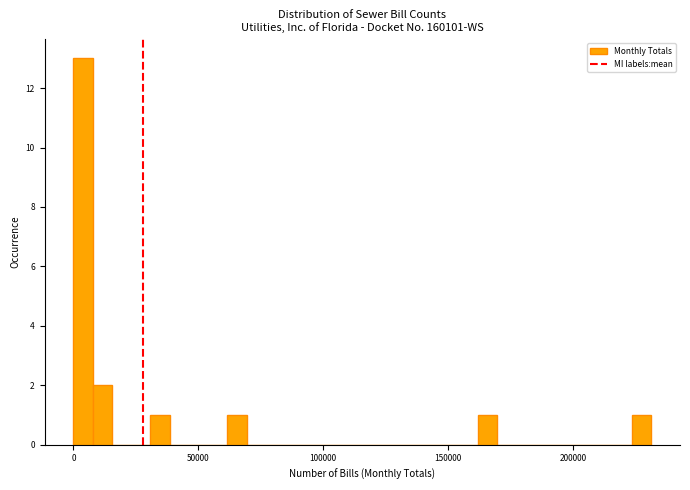

Around what value on the x-axis is the tallest bar? Give the approximate position of its centre, as read against the axis.

5000